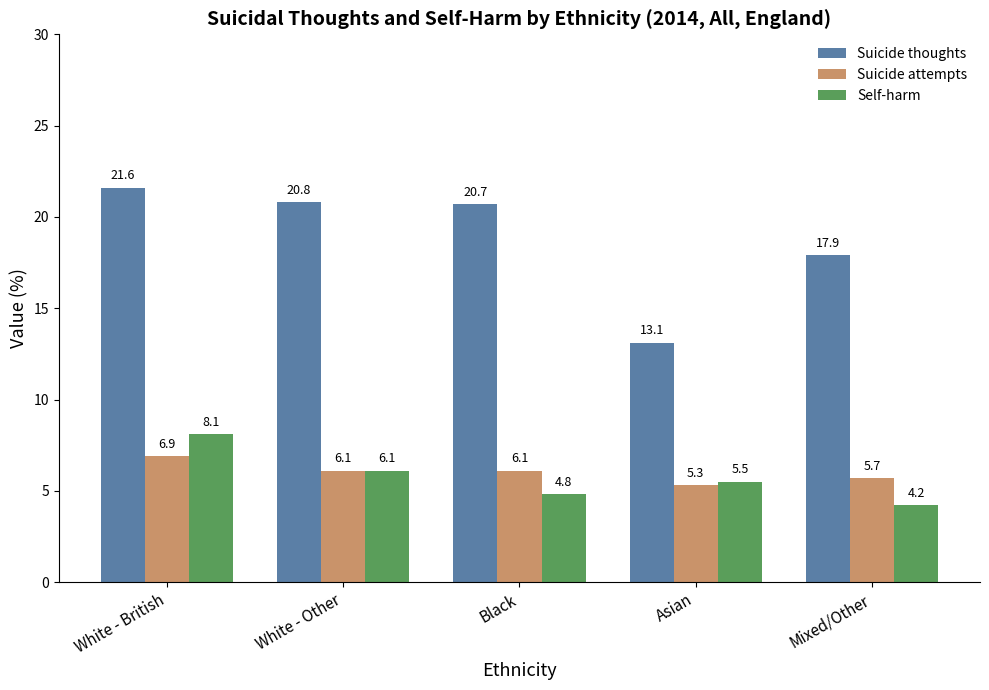

How many data points in Suicide attempts are above 6?

3